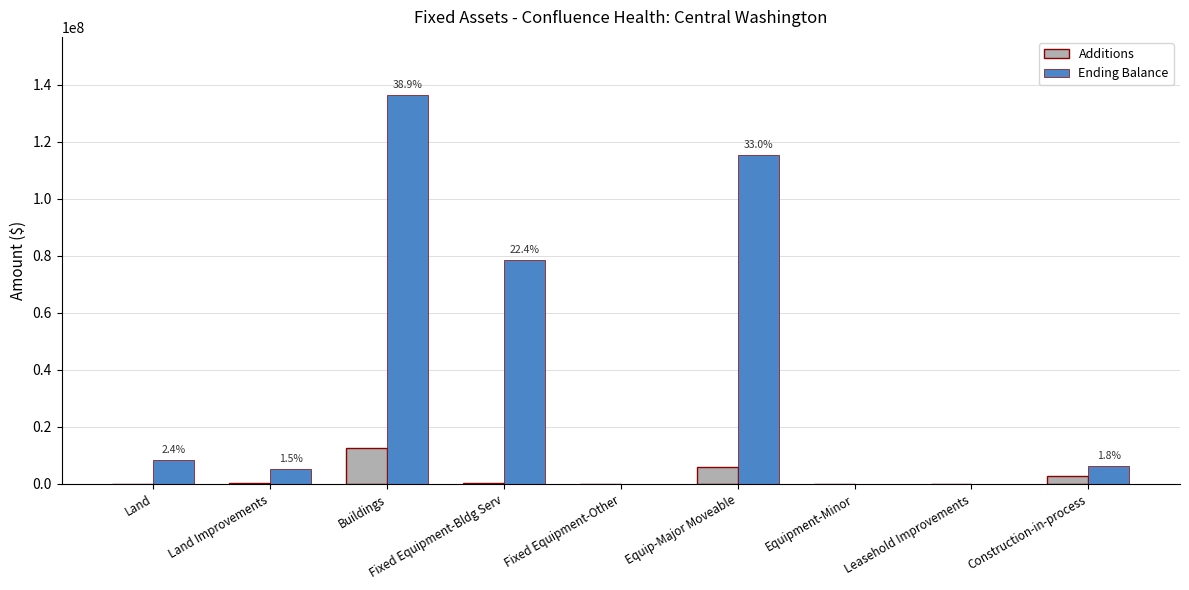

What is the maximum value for Ending Balance?

136358265